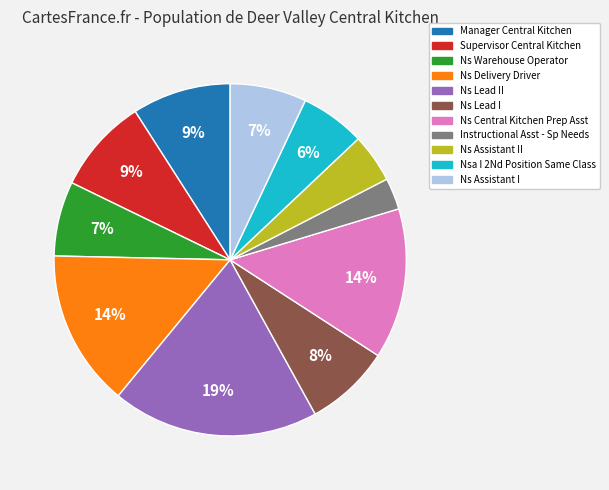

Which slice is the smallest?

Instructional Asst - Sp Needs